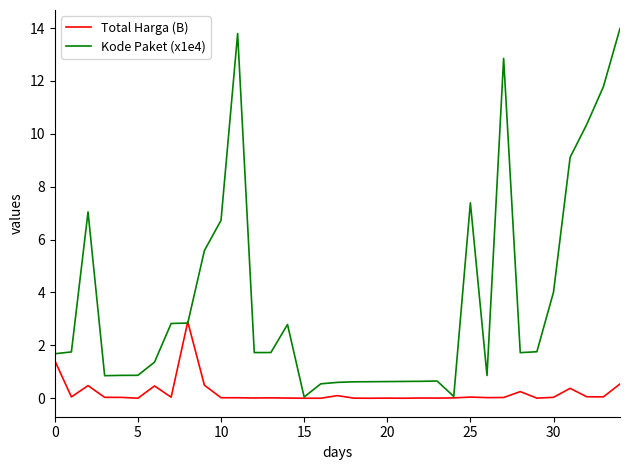

In Total Harga (B), how many points are higher than both neighbors (excluding endpoints)?

10